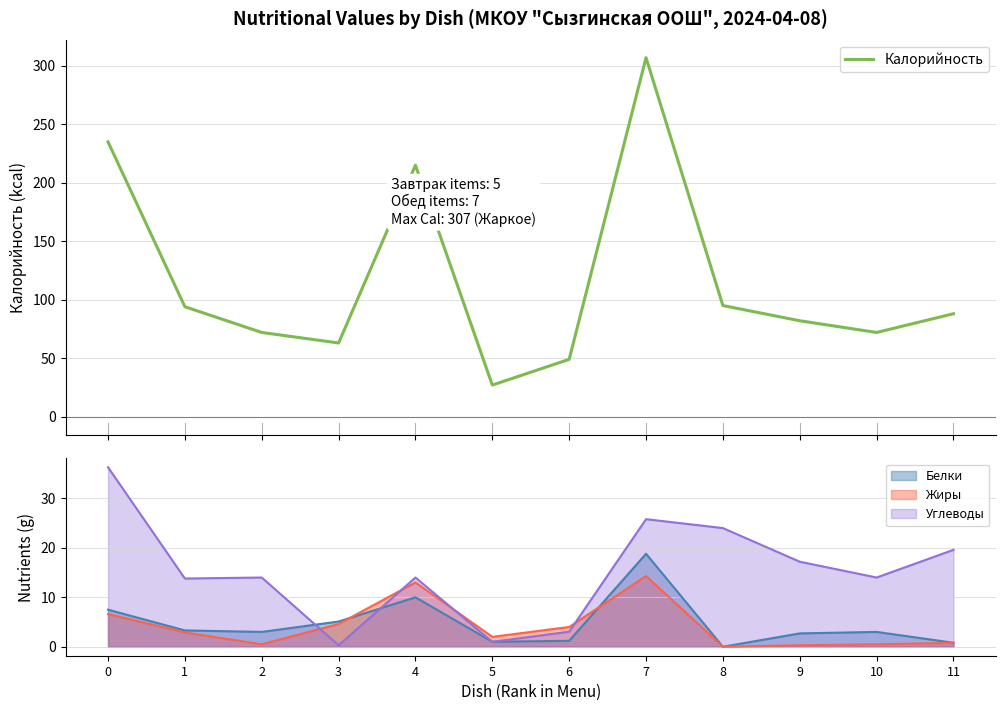

What is the difference between the maximum and minimum values?

280